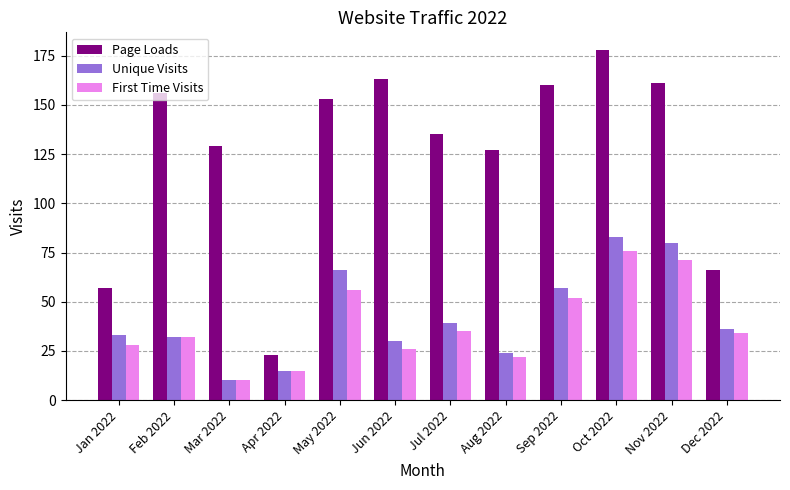

What is the label of the 2nd bar from the right?

Nov 2022